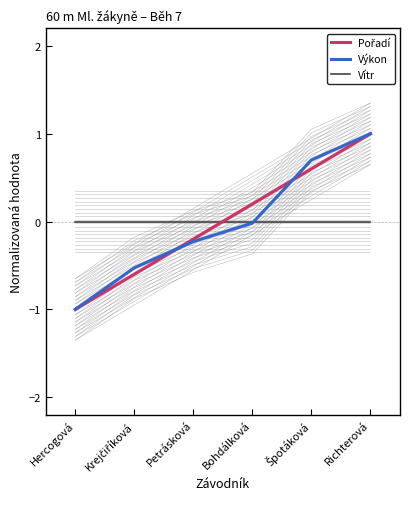

The Vítr series shows 0.0 at Bohdálková. True or false?

True